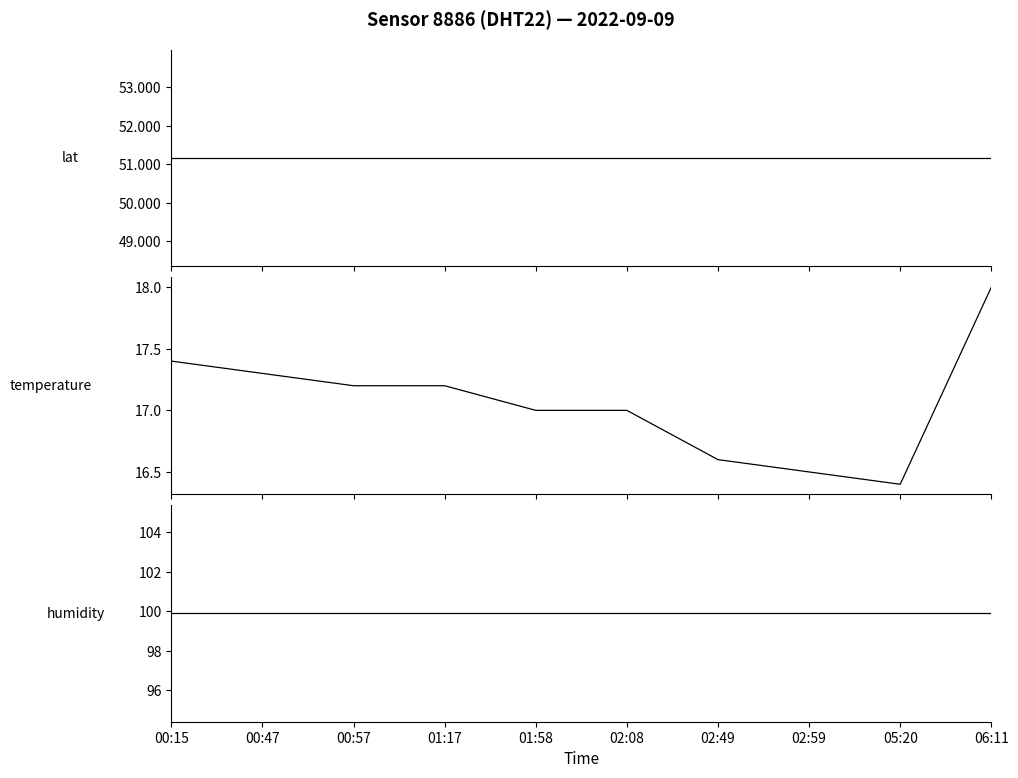

Is the value of lat at 05:20 greater than the value of temperature at 02:08?

Yes